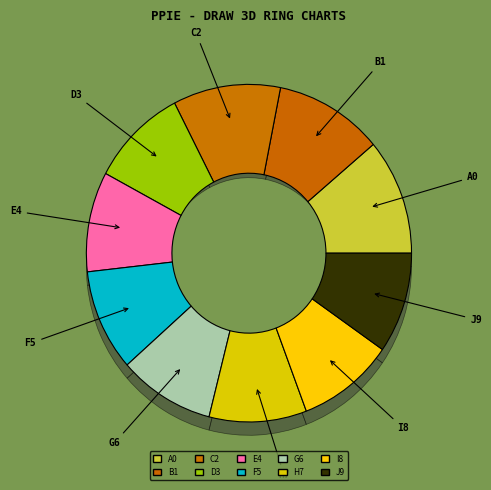

Is 2023.06 the majority of the pie?

No